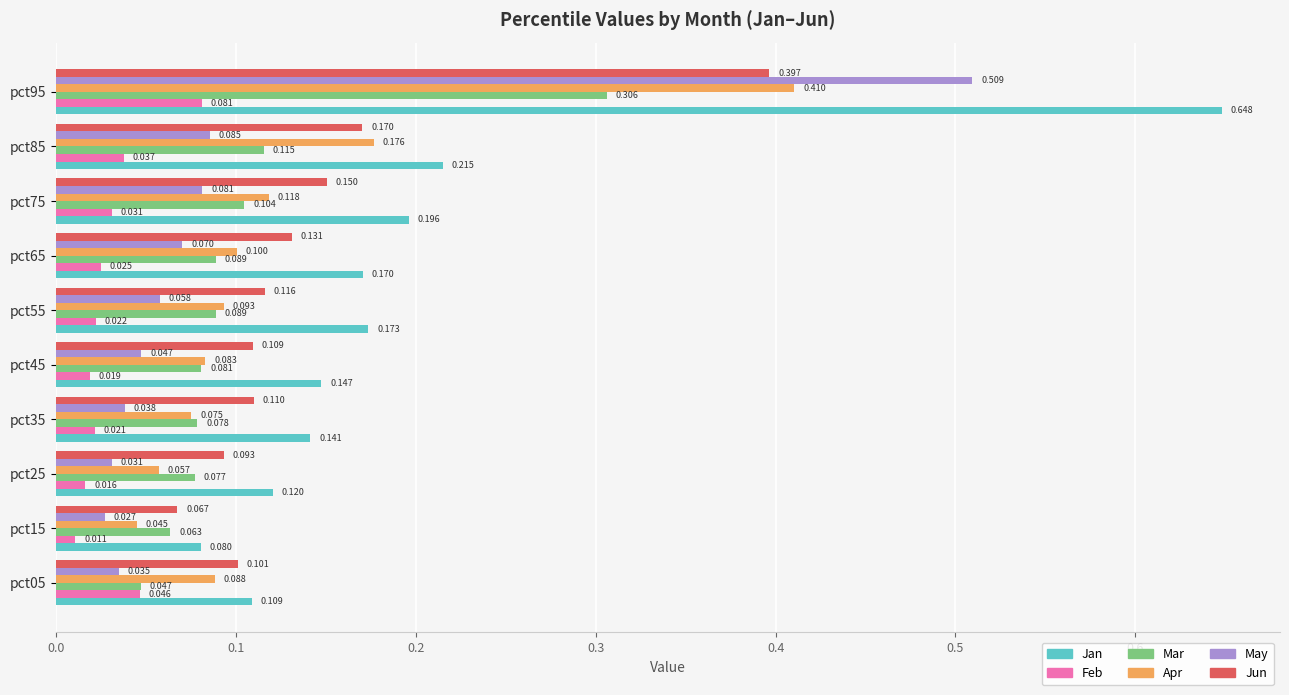

Which category has the lowest value across all series?

pct15